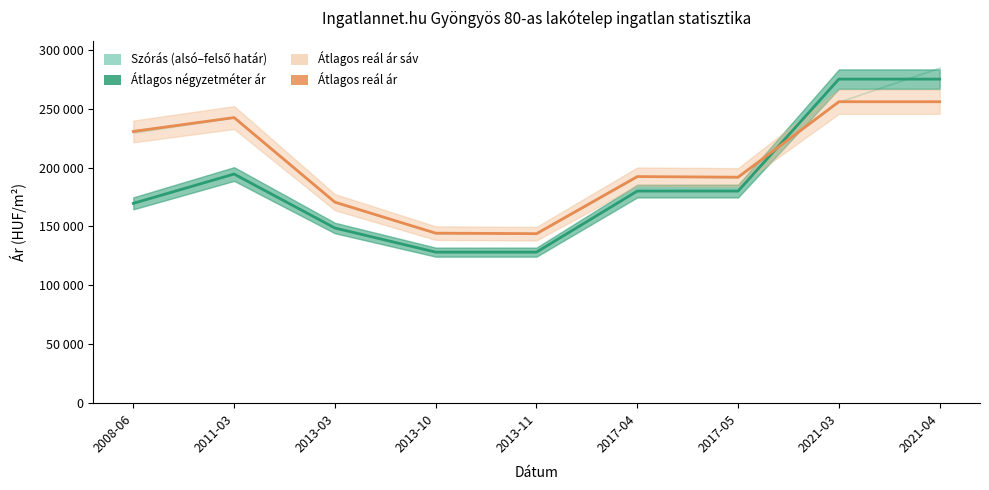

How many data points does each series have?

9